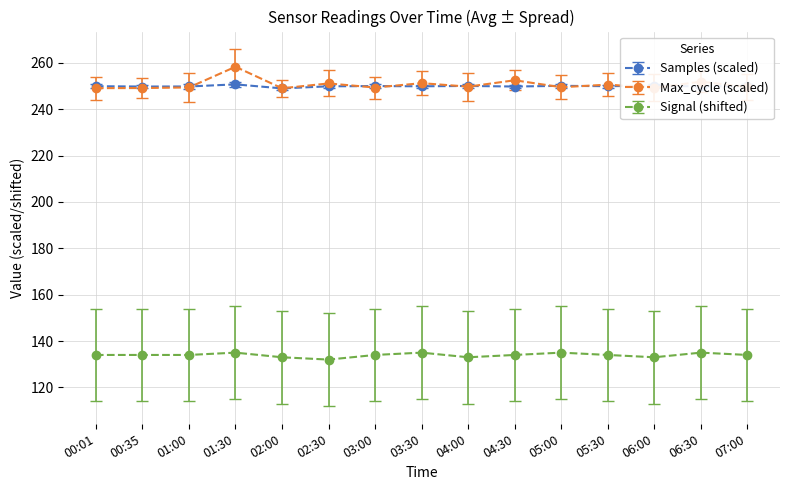

The Samples (scaled) series shows 249.9 at 02:30. True or false?

True